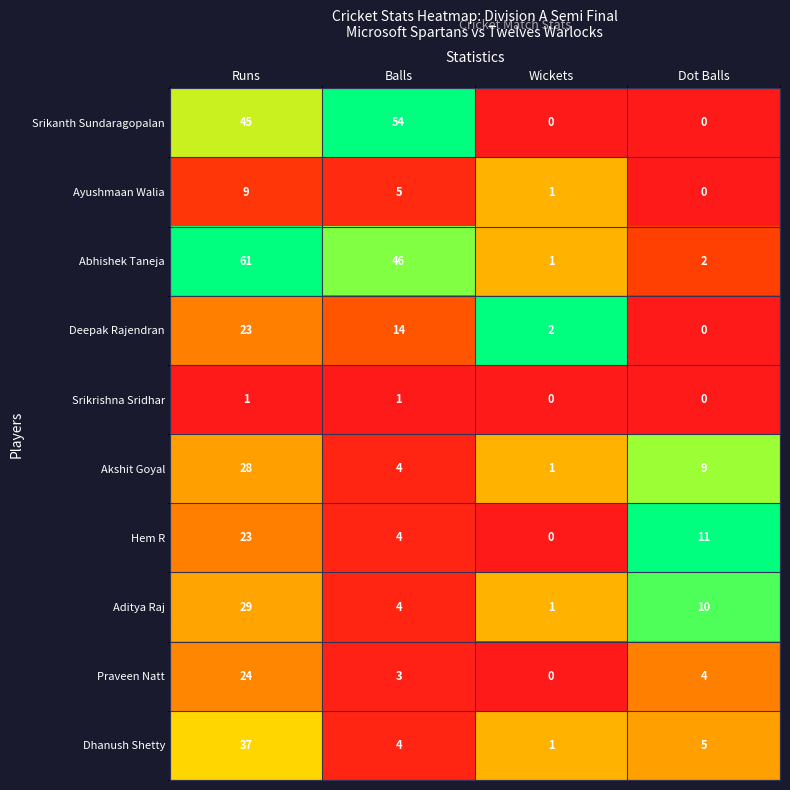

Which series has the largest total across all categories?

Abhishek Taneja